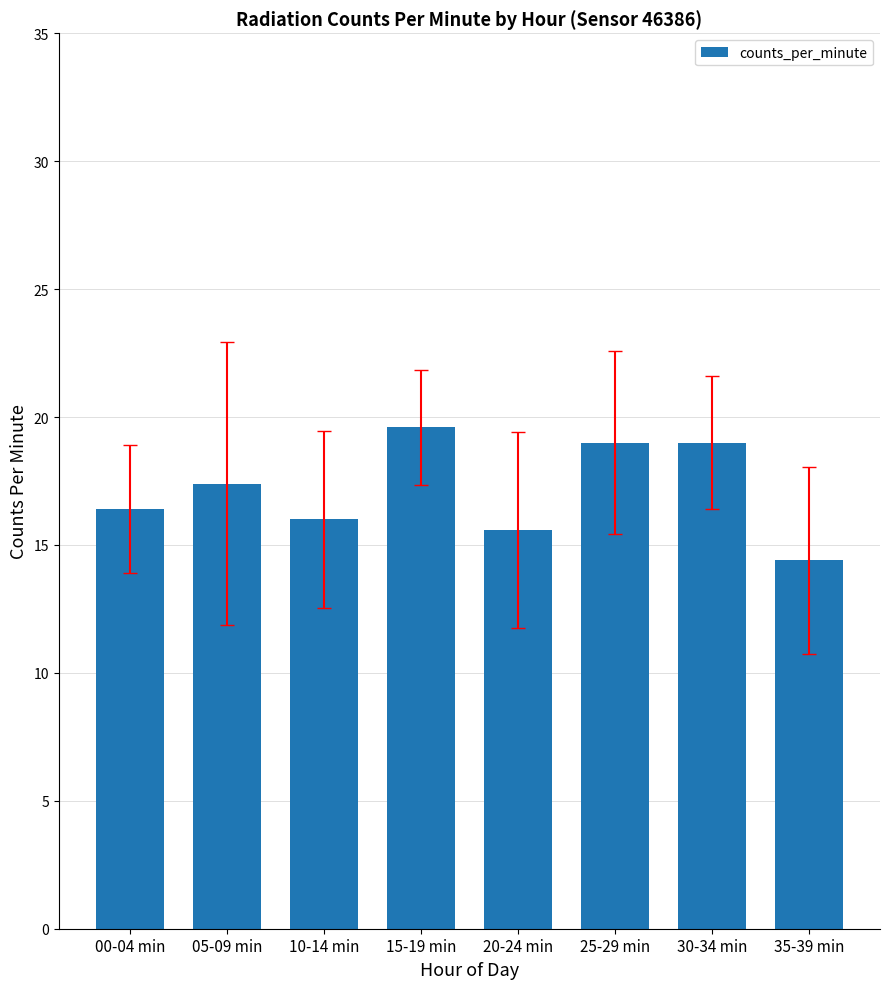

What is the ratio of the value at 20-24 min to the value at 10-14 min?

1.0